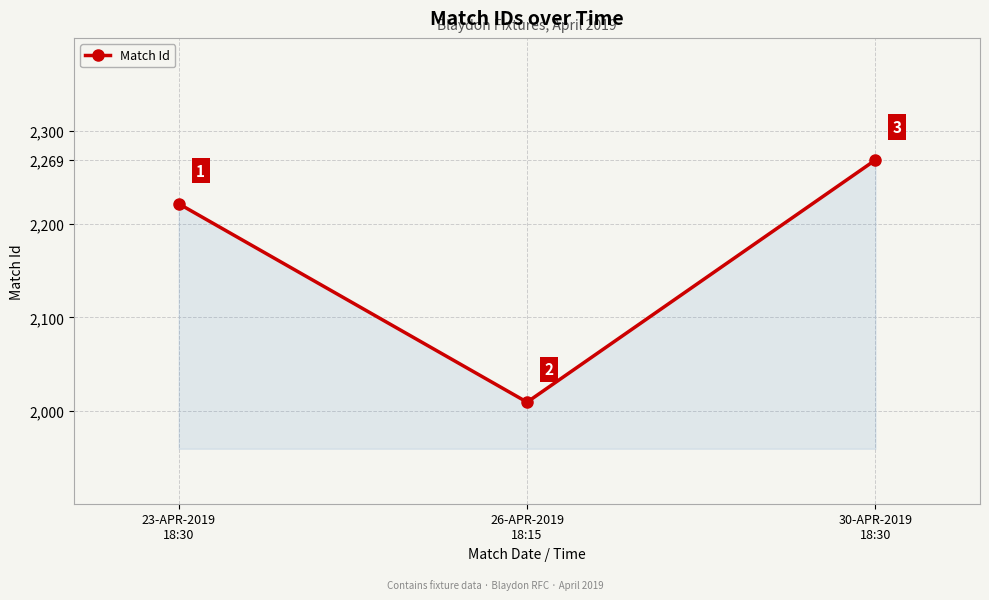

How many data points does each series have?

3